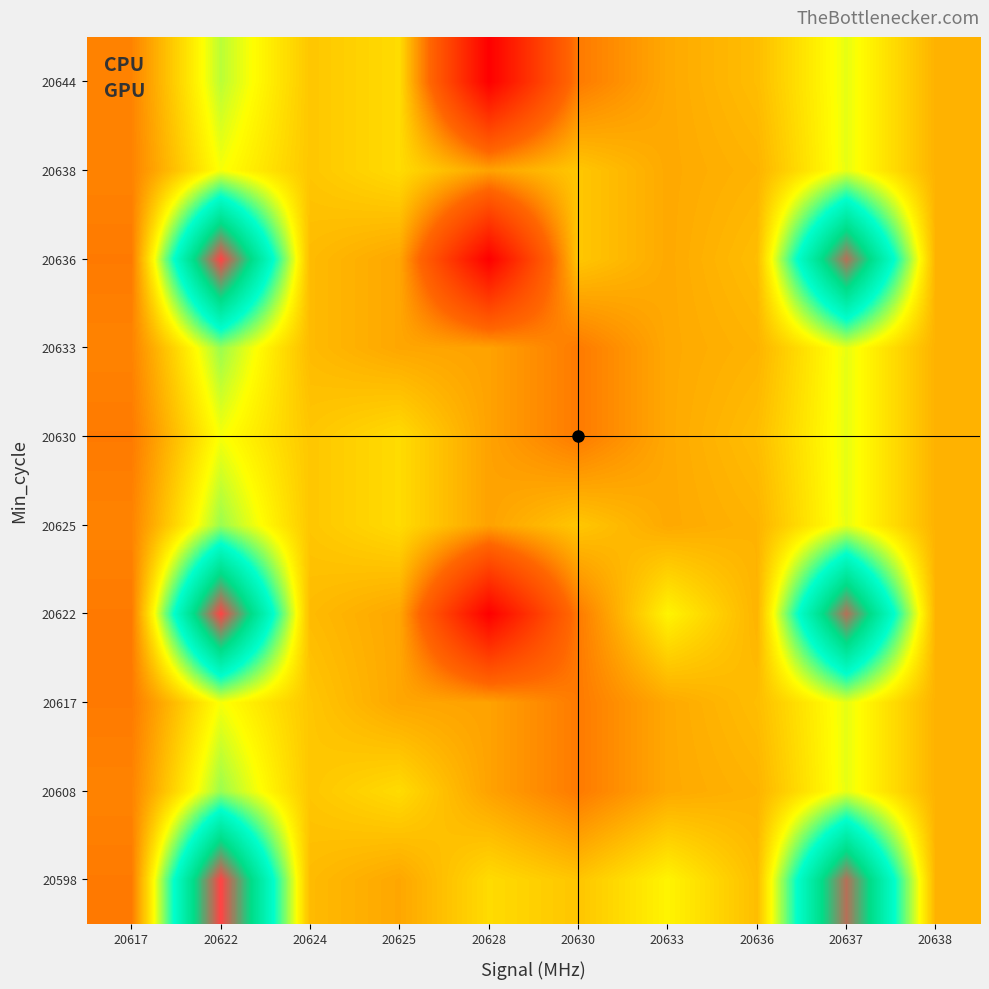

At which category is the sum across all series the highest?

20622